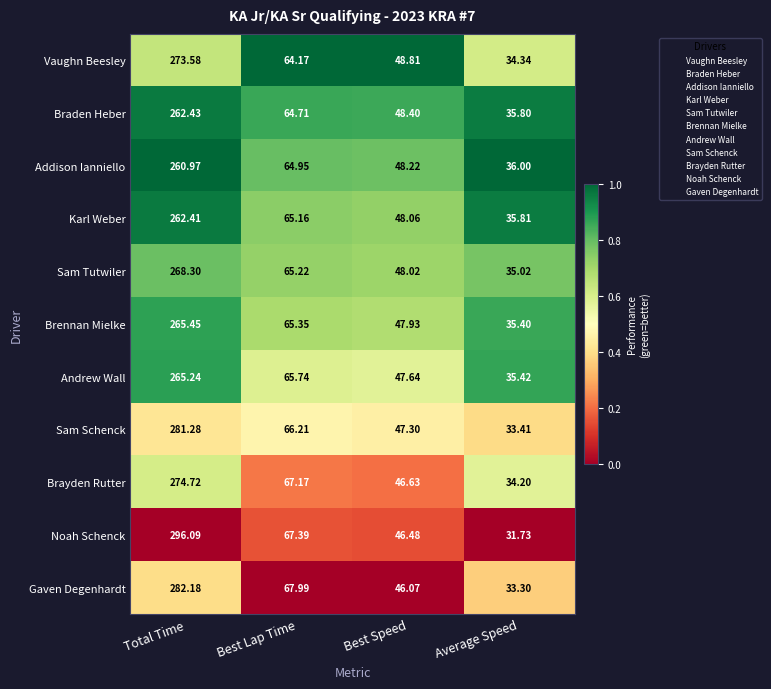

What is the spread (max minus min) of values at Best Lap Time?

3.8